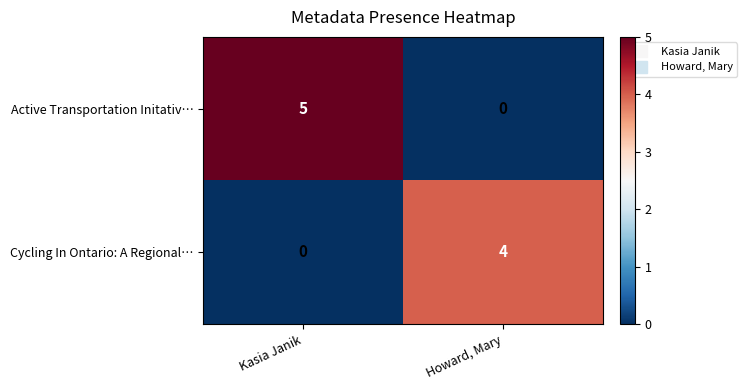

Reading left to right, list all the values displayed in this chart.

Active Transportation Initativ…: Kasia Janik=5	Howard, Mary=0
Cycling In Ontario: A Regional…: Kasia Janik=0	Howard, Mary=4